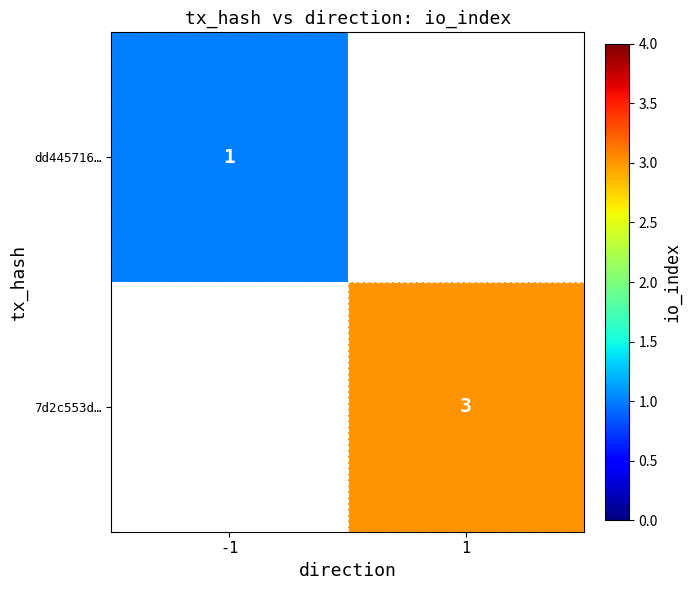

The 7d2c553d… series shows 1 at 1. True or false?

False